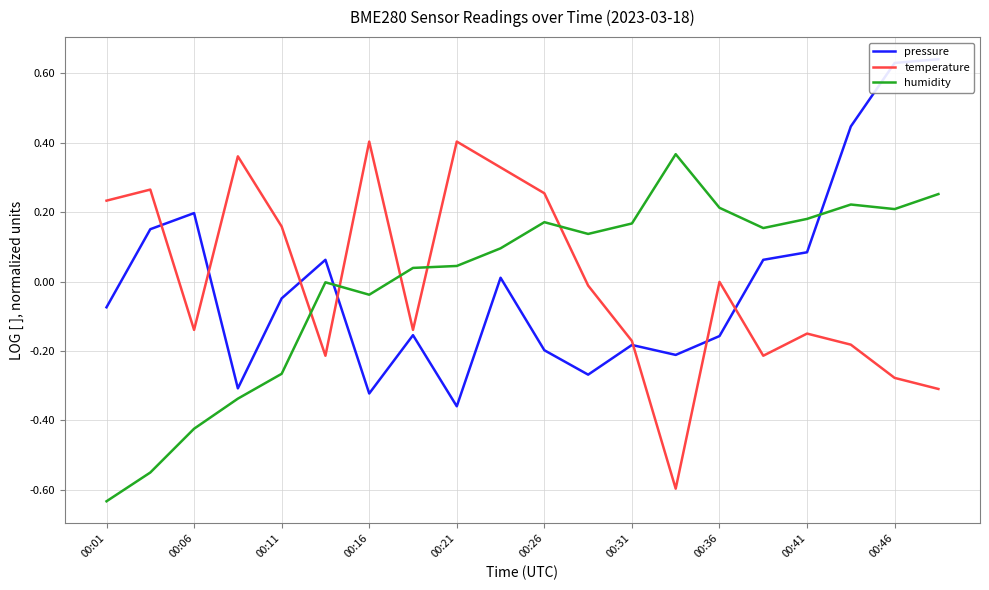

Is it true that temperature equals 0.4 at 00:21?

True